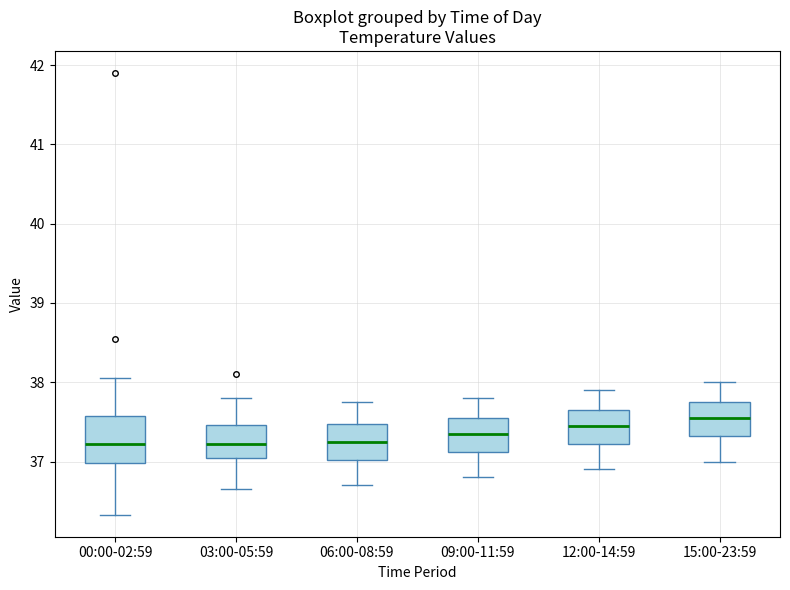

Comparing the boxes themselves (not the whiskers), which one is the tallest?

00:00-02:59